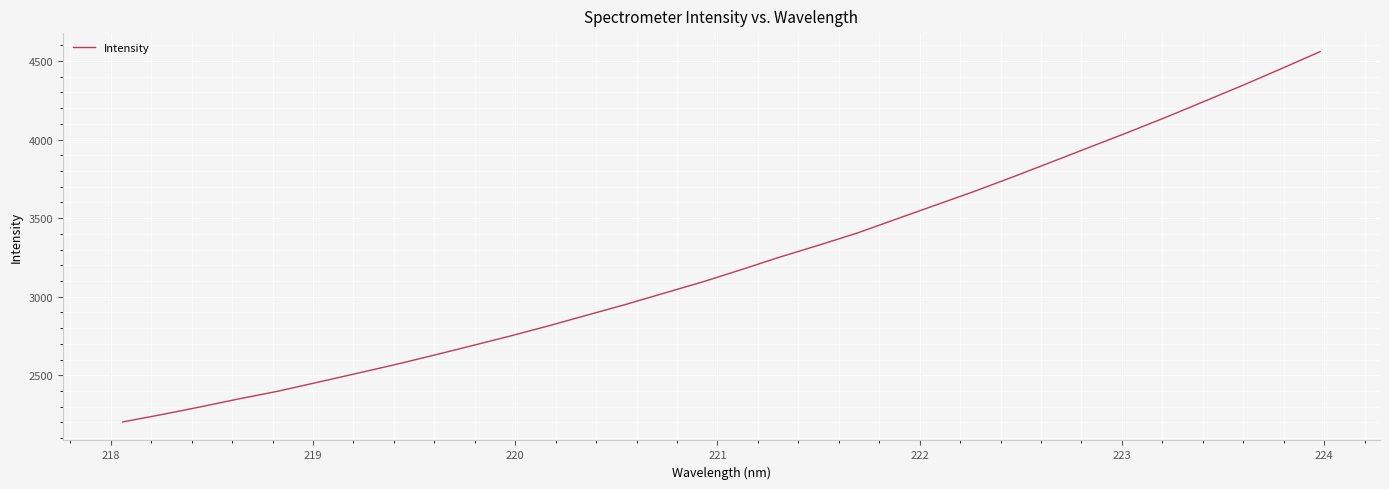

How many values are below 3172?

16